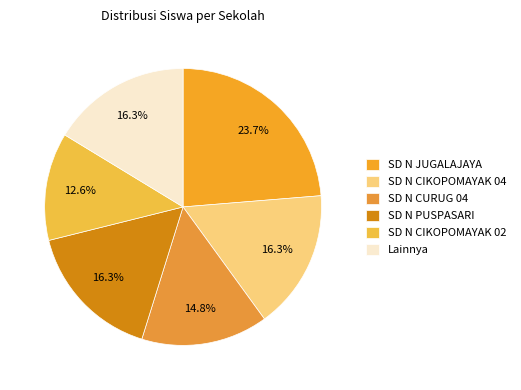

How many segments does this pie chart have?

6